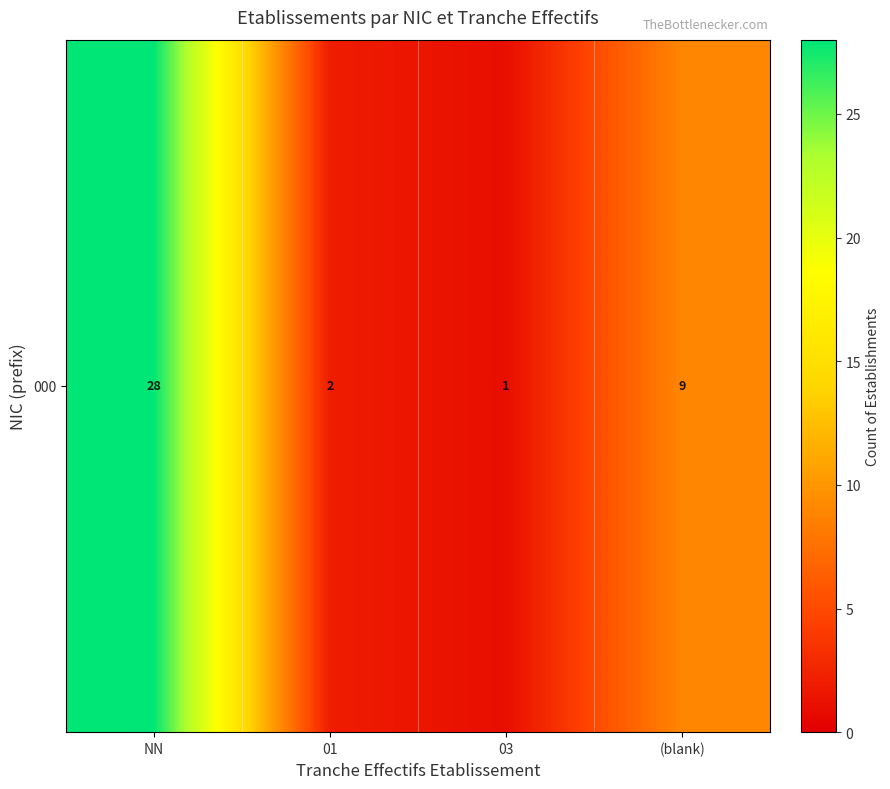

Reading left to right, transcribe all the data shown in this chart.

28	2	1	9